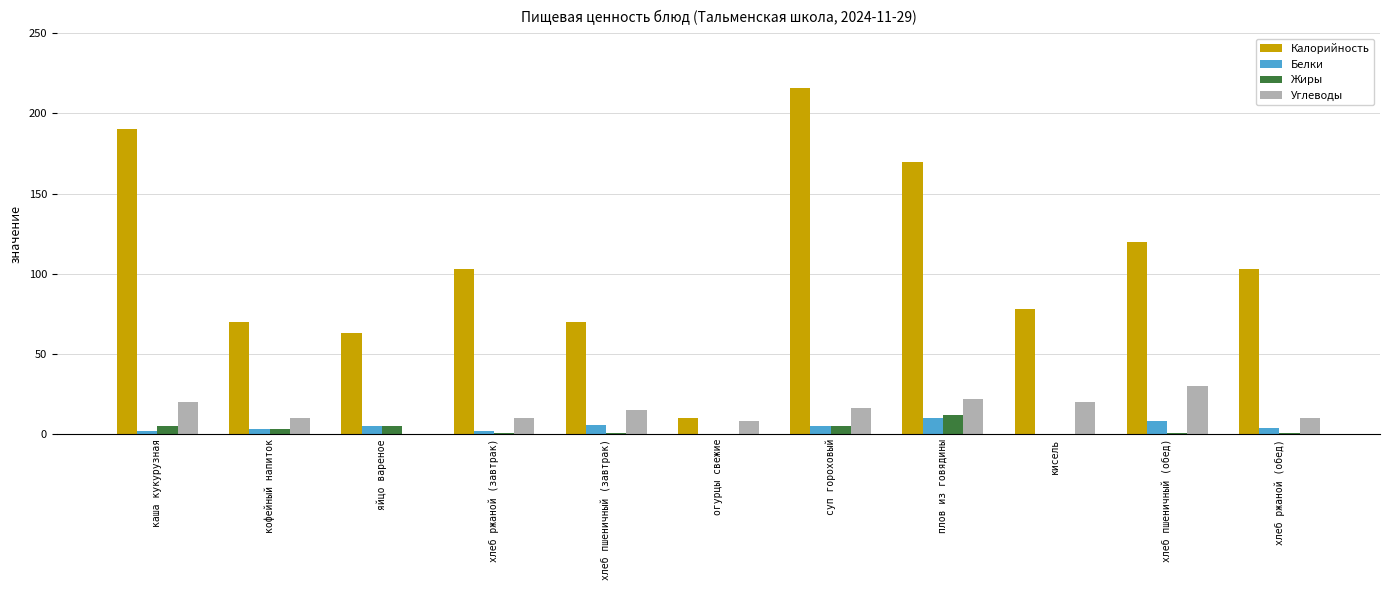

Where does the Углеводы series first go above 15?

каша кукурузная